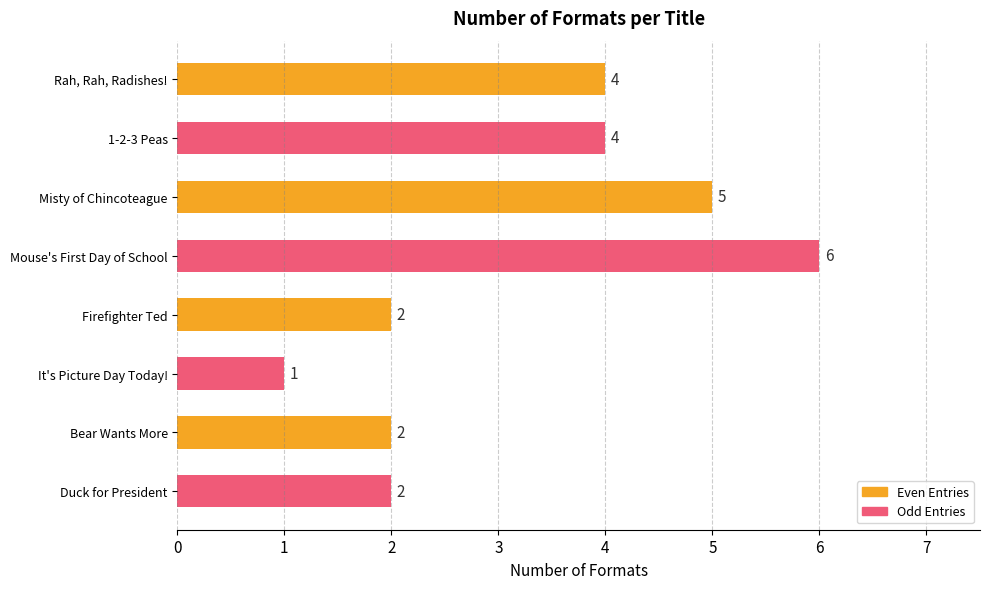

How many distinct data groups are displayed?

1